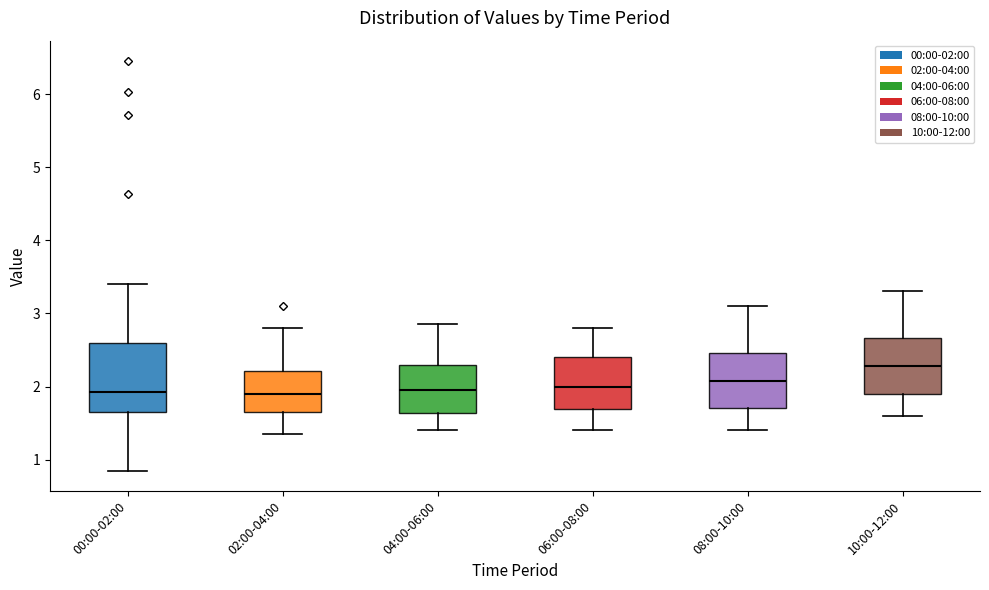

Which box is the tallest, from its lower edge to its upper edge?

00:00-02:00